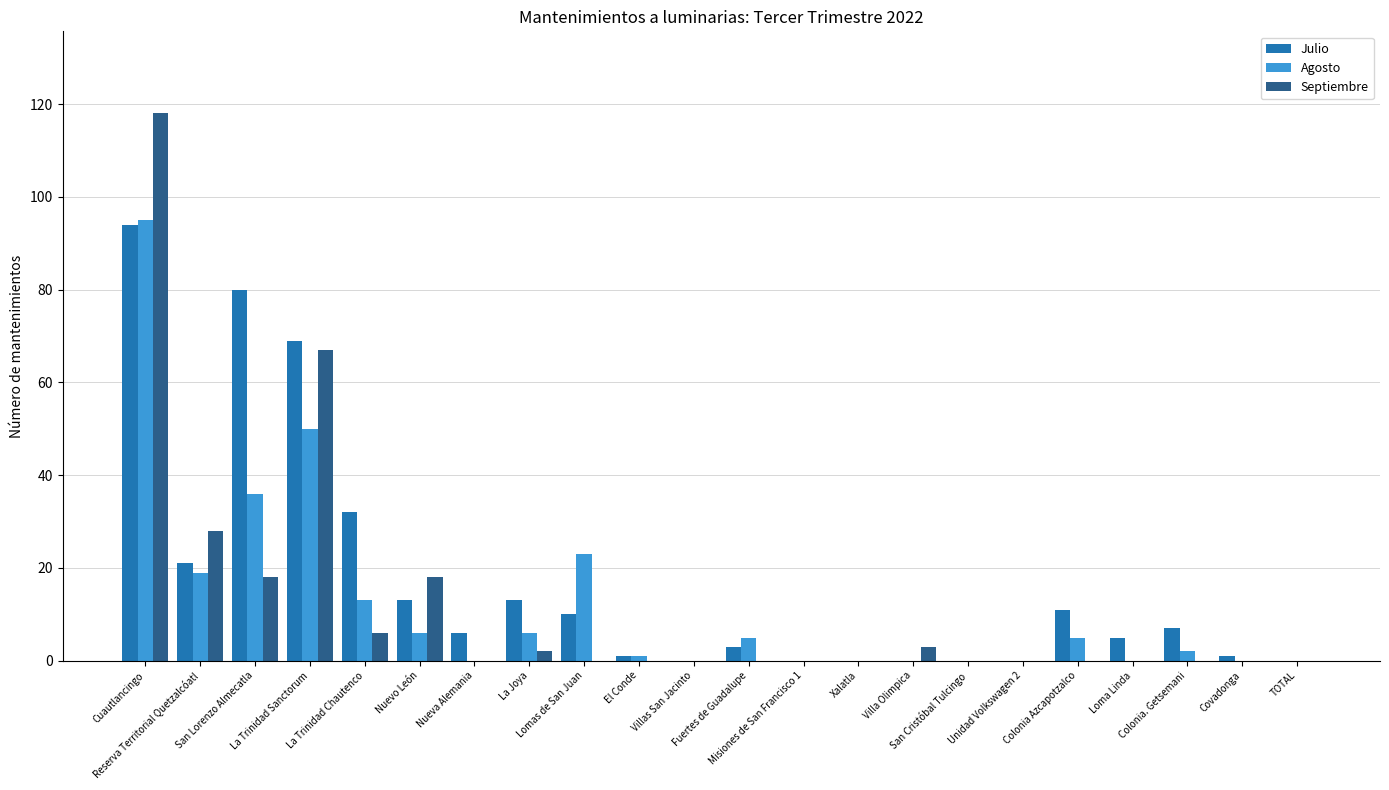

Which series has the widest spread of values?

Septiembre